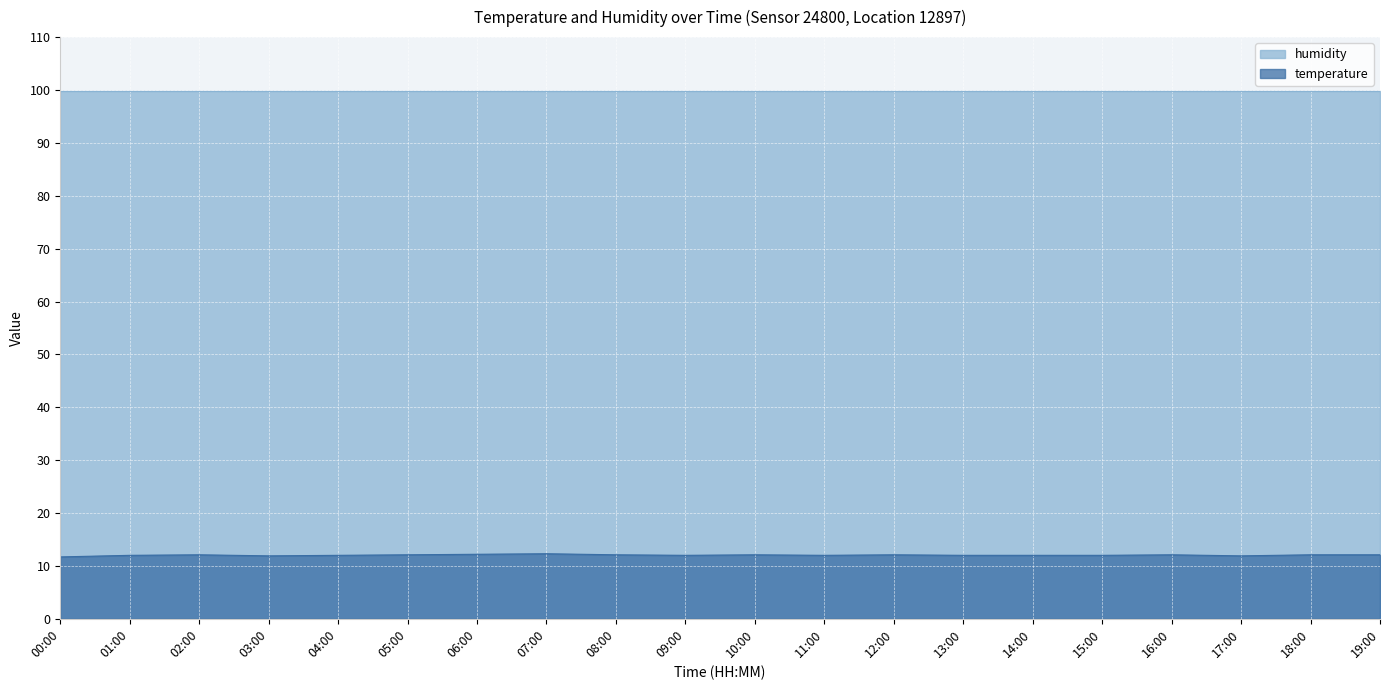

At which category does the data reach its first local peak?

02:00